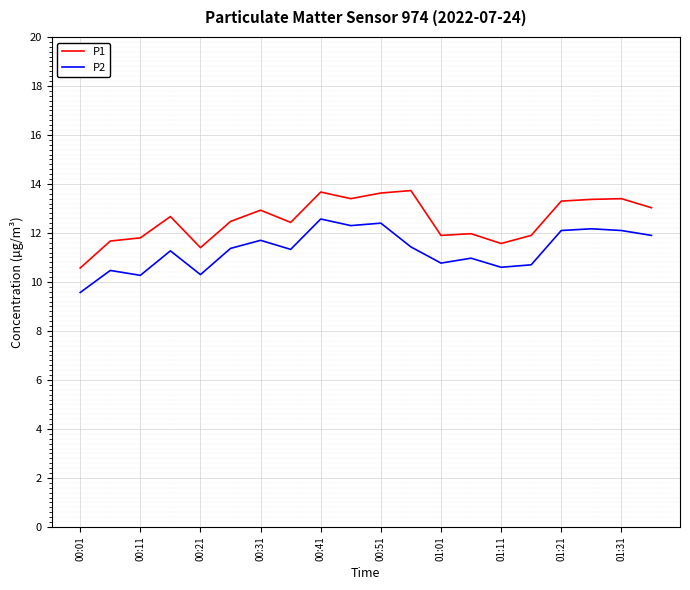

True or false: P2 and P1 intersect in this chart.

False